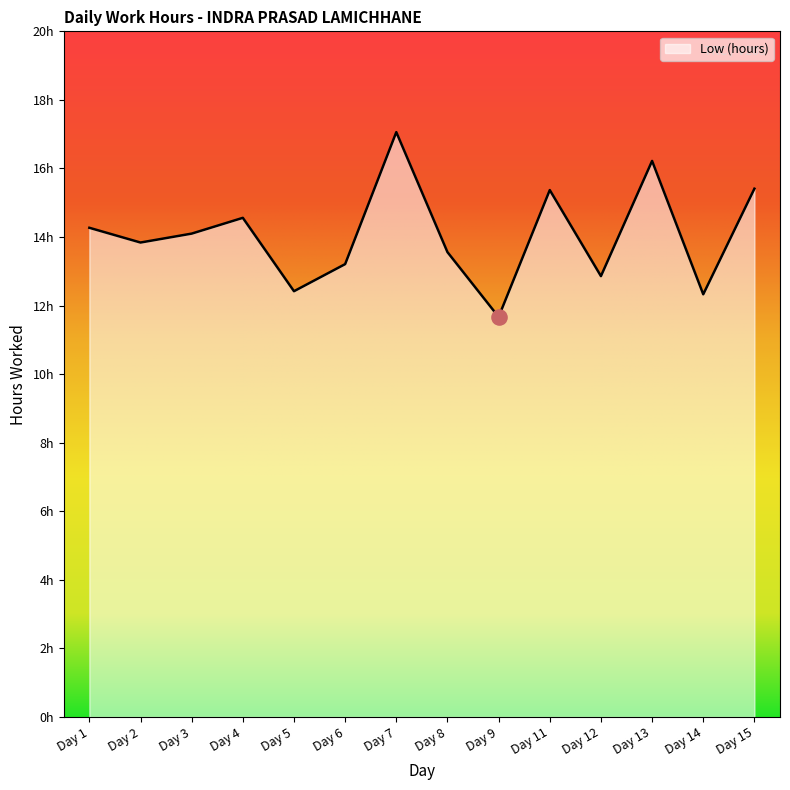

Which has a higher value, Day 12 or Day 3?

Day 3